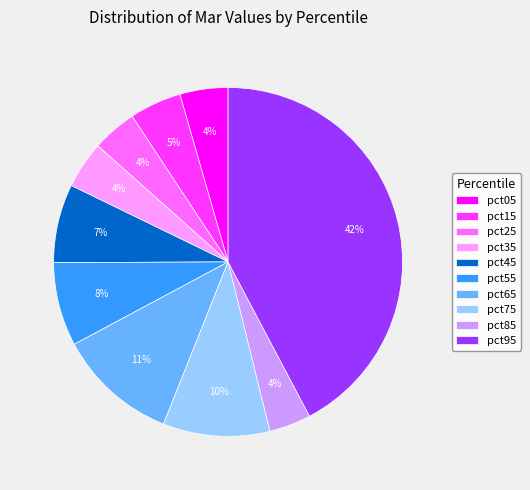

Which slice is the largest?

pct95